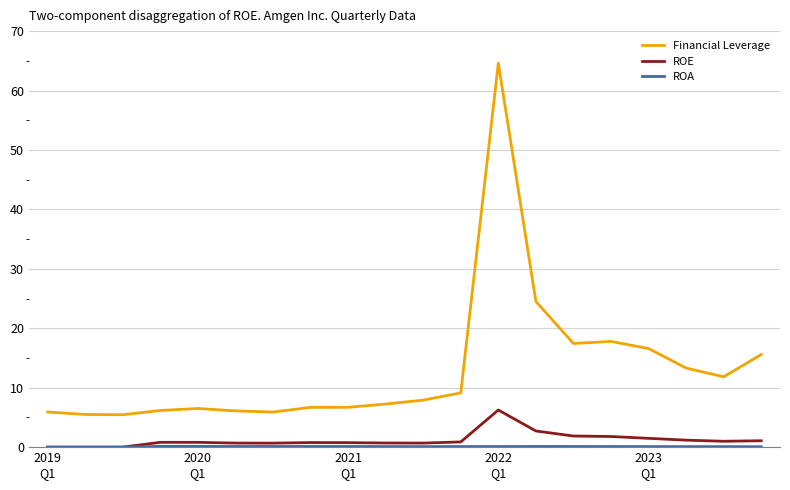

True or false: ROE and Financial Leverage cross at least once.

False